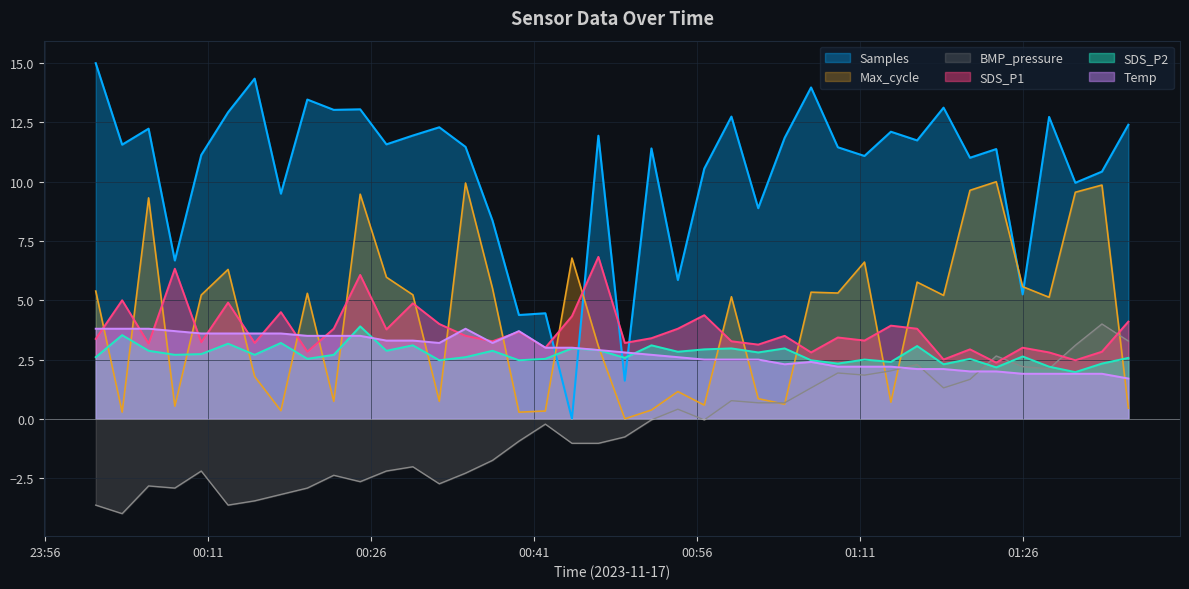

What is the difference between the Temp values at 2023/11/17 01:08:59 and 2023/11/17 00:59:11?

0.3